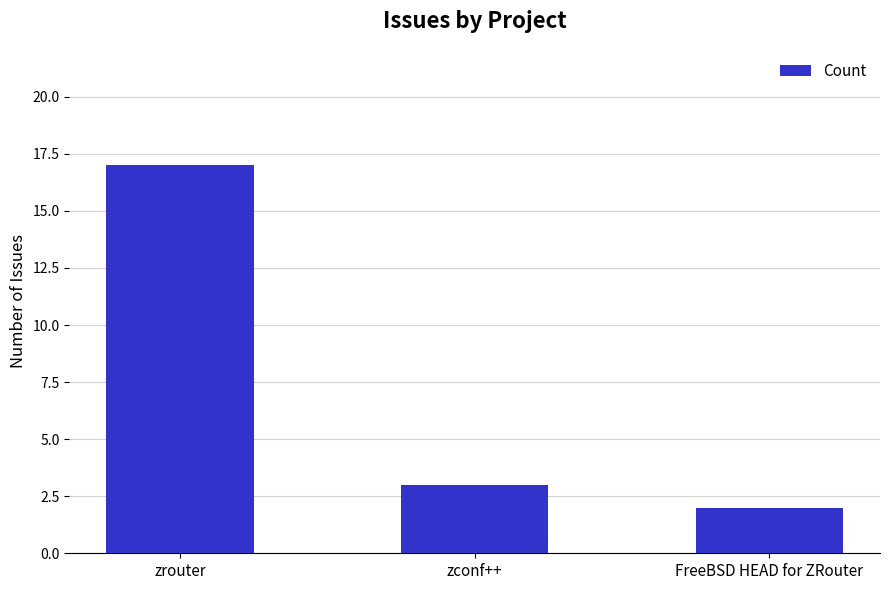

Reading right to left, extract all data points from this chart.

2	3	17